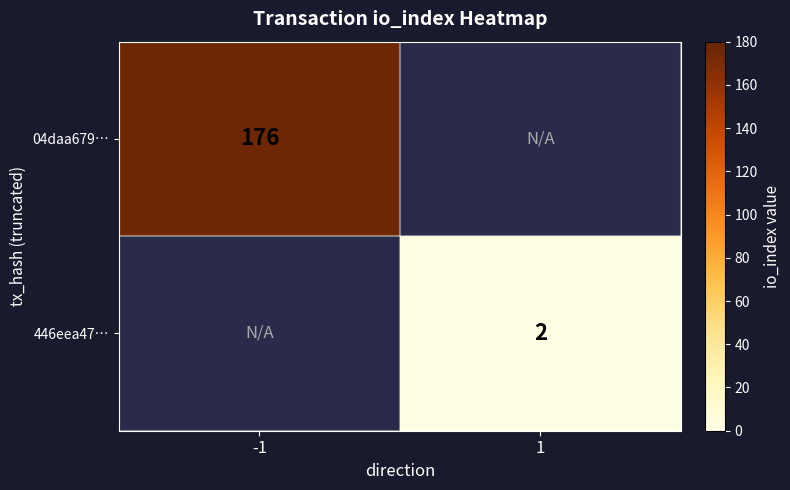

Is the value of 04daa679… at -1 greater than the value of 446eea47… at 1?

Yes